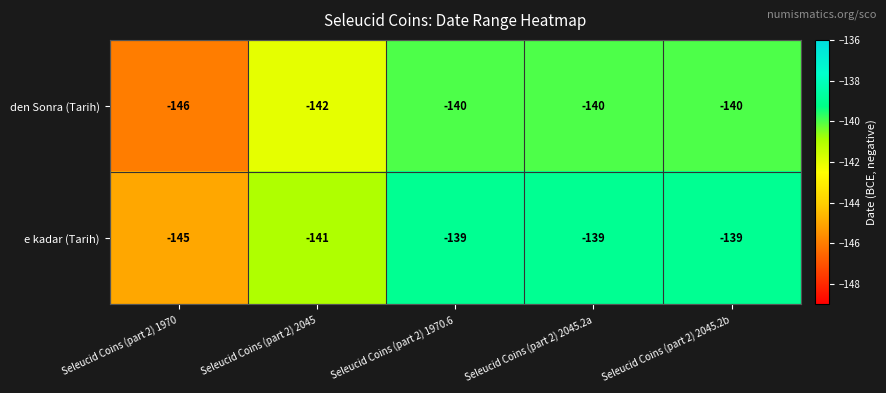

What is the greatest value displayed?

-139